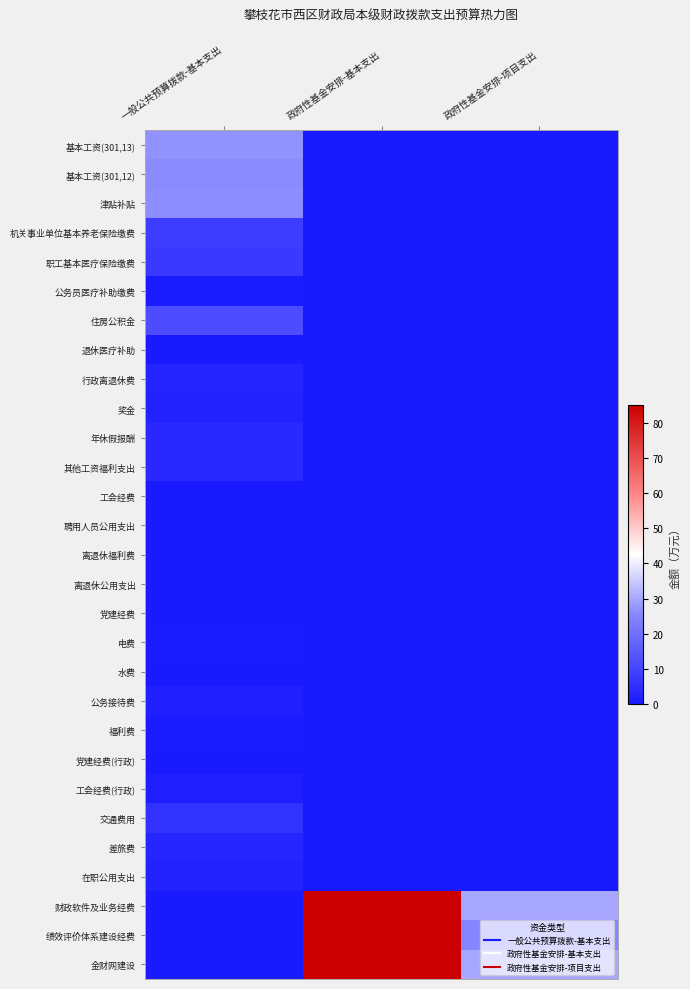

Reading left to right, transcribe all the data shown in this chart.

基本工资(301,13): 一般公共预算拨款-基本支出=27.1	政府性基金安排-基本支出=0.0	政府性基金安排-项目支出=0.0
基本工资(301,12): 一般公共预算拨款-基本支出=26.1	政府性基金安排-基本支出=0.0	政府性基金安排-项目支出=0.0
津贴补贴: 一般公共预算拨款-基本支出=26.3	政府性基金安排-基本支出=0.0	政府性基金安排-项目支出=0.0
机关事业单位基本养老保险缴费: 一般公共预算拨款-基本支出=8.6	政府性基金安排-基本支出=0.0	政府性基金安排-项目支出=0.0
职工基本医疗保险缴费: 一般公共预算拨款-基本支出=7.5	政府性基金安排-基本支出=0.0	政府性基金安排-项目支出=0.0
公务员医疗补助缴费: 一般公共预算拨款-基本支出=0.6	政府性基金安排-基本支出=0.0	政府性基金安排-项目支出=0.0
住房公积金: 一般公共预算拨款-基本支出=12.2	政府性基金安排-基本支出=0.0	政府性基金安排-项目支出=0.0
退休医疗补助: 一般公共预算拨款-基本支出=0.2	政府性基金安排-基本支出=0.0	政府性基金安排-项目支出=0.0
行政离退休费: 一般公共预算拨款-基本支出=2.5	政府性基金安排-基本支出=0.0	政府性基金安排-项目支出=0.0
奖金: 一般公共预算拨款-基本支出=2.3	政府性基金安排-基本支出=0.0	政府性基金安排-项目支出=0.0
年休假报酬: 一般公共预算拨款-基本支出=3.6	政府性基金安排-基本支出=0.0	政府性基金安排-项目支出=0.0
其他工资福利支出: 一般公共预算拨款-基本支出=4.0	政府性基金安排-基本支出=0.0	政府性基金安排-项目支出=0.0
工会经费: 一般公共预算拨款-基本支出=0.0	政府性基金安排-基本支出=0.0	政府性基金安排-项目支出=0.0
聘用人员公用支出: 一般公共预算拨款-基本支出=0.0	政府性基金安排-基本支出=0.0	政府性基金安排-项目支出=0.0
离退休福利费: 一般公共预算拨款-基本支出=0.3	政府性基金安排-基本支出=0.0	政府性基金安排-项目支出=0.0
离退休公用支出: 一般公共预算拨款-基本支出=0.1	政府性基金安排-基本支出=0.0	政府性基金安排-项目支出=0.0
党建经费: 一般公共预算拨款-基本支出=0.1	政府性基金安排-基本支出=0.0	政府性基金安排-项目支出=0.0
电费: 一般公共预算拨款-基本支出=0.6	政府性基金安排-基本支出=0.0	政府性基金安排-项目支出=0.0
水费: 一般公共预算拨款-基本支出=0.3	政府性基金安排-基本支出=0.0	政府性基金安排-项目支出=0.0
公务接待费: 一般公共预算拨款-基本支出=1.4	政府性基金安排-基本支出=0.0	政府性基金安排-项目支出=0.0
福利费: 一般公共预算拨款-基本支出=0.4	政府性基金安排-基本支出=0.0	政府性基金安排-项目支出=0.0
党建经费(行政): 一般公共预算拨款-基本支出=0.1	政府性基金安排-基本支出=0.0	政府性基金安排-项目支出=0.0
工会经费(行政): 一般公共预算拨款-基本支出=1.2	政府性基金安排-基本支出=0.0	政府性基金安排-项目支出=0.0
交通费用: 一般公共预算拨款-基本支出=5.8	政府性基金安排-基本支出=0.0	政府性基金安排-项目支出=0.0
差旅费: 一般公共预算拨款-基本支出=2.8	政府性基金安排-基本支出=0.0	政府性基金安排-项目支出=0.0
在职公用支出: 一般公共预算拨款-基本支出=2.1	政府性基金安排-基本支出=0.0	政府性基金安排-项目支出=0.0
财政软件及业务经费: 一般公共预算拨款-基本支出=0.0	政府性基金安排-基本支出=85.0	政府性基金安排-项目支出=30.0
绩效评价体系建设经费: 一般公共预算拨款-基本支出=0.0	政府性基金安排-基本支出=85.0	政府性基金安排-项目支出=25.0
金财网建设: 一般公共预算拨款-基本支出=0.0	政府性基金安排-基本支出=85.0	政府性基金安排-项目支出=30.0